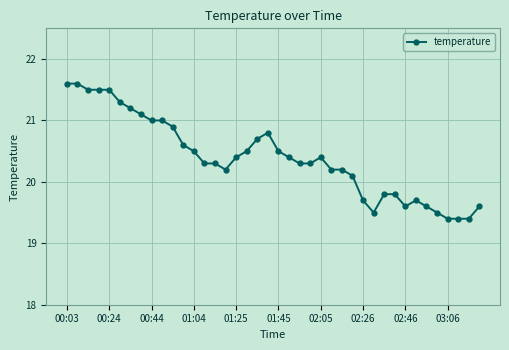

Count the number of values greater than 20.

28